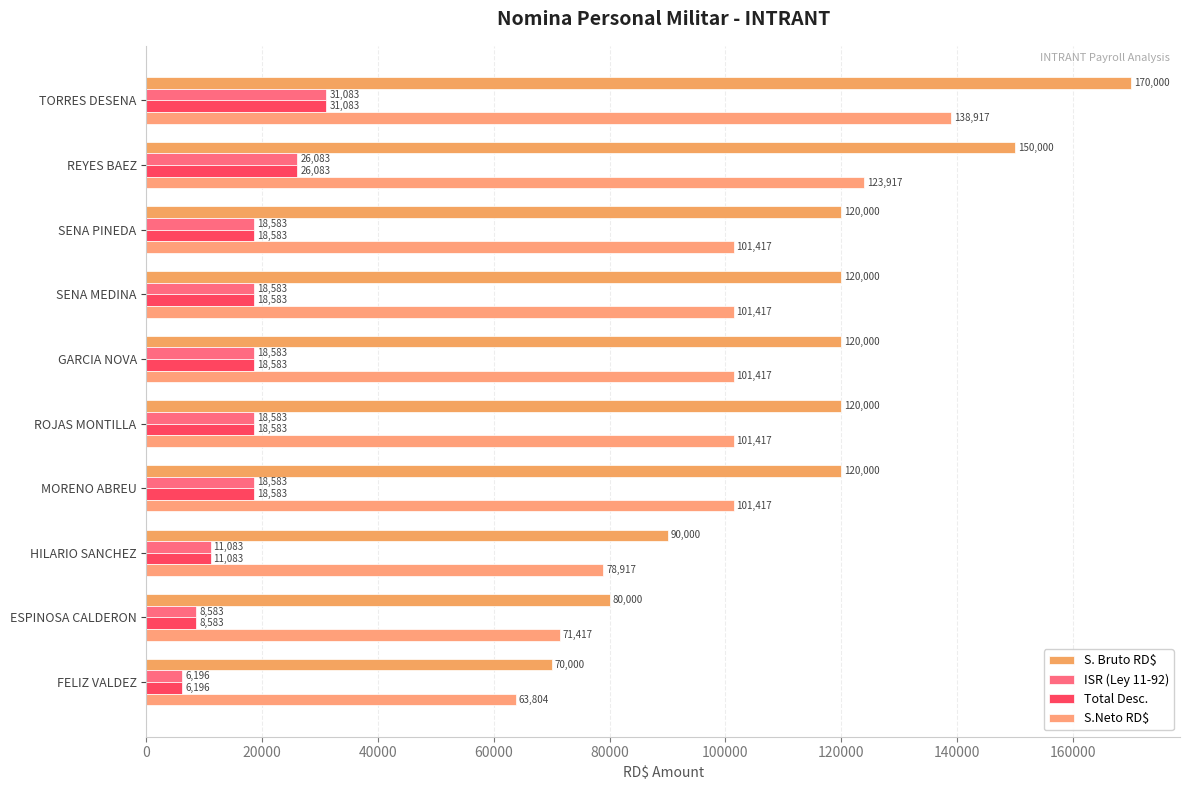

How many values in the Total Desc. series exceed 18582?

7